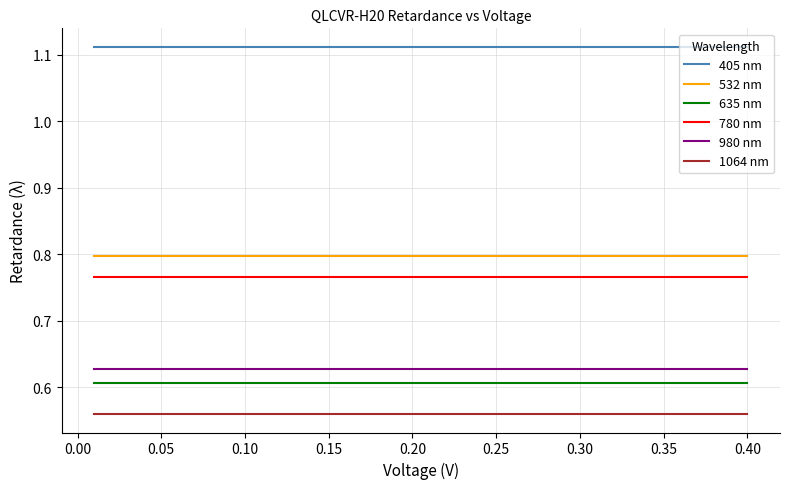

True or false: 405 nm and 635 nm intersect in this chart.

False